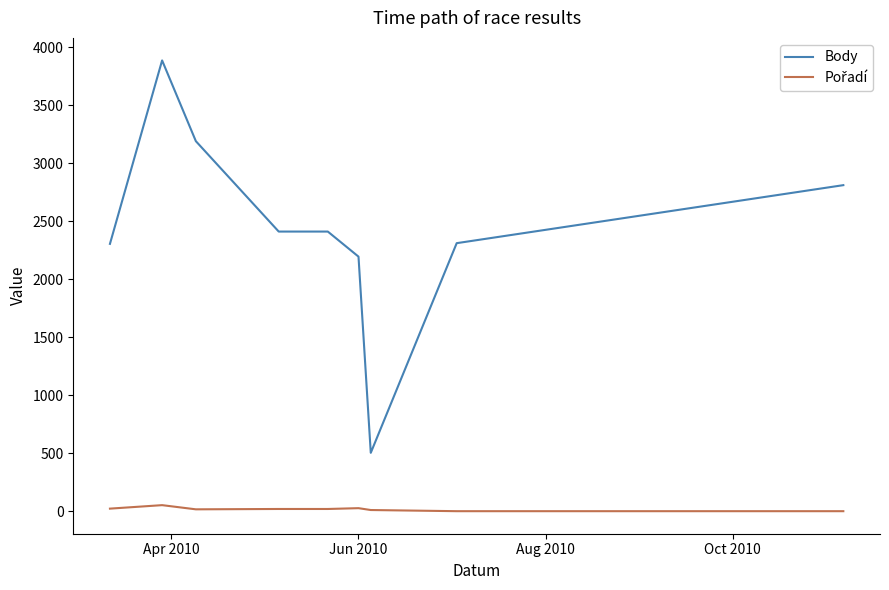

Which series has the largest total across all categories?

Body